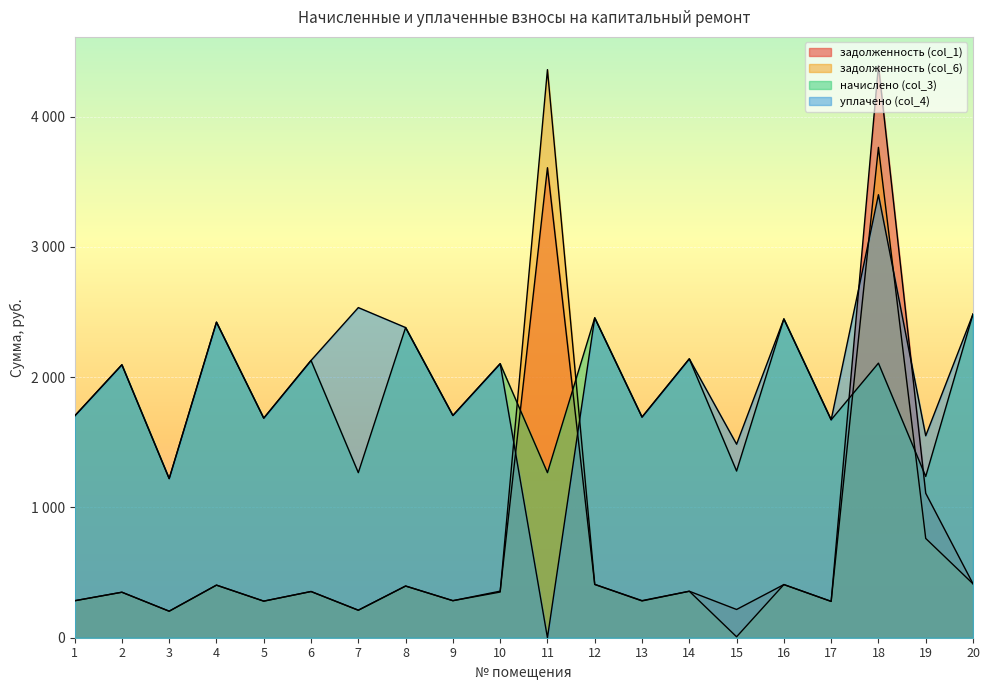

Reading left to right, transcribe all the data shown in this chart.

задолженность (col_1): 1=283.9	2=349.3	3=203.6	4=403.6	5=280.8	6=354.7	7=211.1	8=396.8	9=284.3	10=357.3	11=3607.3	12=409.2	13=284.7	14=356.7	15=216.8	16=407.8	17=278.8	18=4391.7	19=1108.8	20=414.0
задолженность (col_6): 1=283.6	2=349.1	3=203.6	4=403.6	5=280.8	6=354.7	7=211.1	8=396.8	9=284.3	10=350.5	11=4360.0	12=409.2	13=282.2	14=356.7	15=7.2	16=408.1	17=278.8	18=3763.5	19=762.1	20=414.0
начислено (col_3): 1=1701.5	2=2094.8	3=1221.3	4=2421.9	5=1685.0	6=2128.0	7=1266.8	8=2380.5	9=1705.7	10=2103.1	11=1266.8	12=2455.0	13=1693.3	14=2140.4	15=1279.3	16=2446.7	17=1672.6	18=2107.3	19=1237.9	20=2484.0
уплачено (col_4): 1=1701.5	2=2094.8	3=1221.3	4=2421.9	5=1685.0	6=2128.0	7=2533.7	8=2380.5	9=1705.7	10=2103.1	11=0.0	12=2455.0	13=1693.5	14=2140.4	15=1485.3	16=2446.7	17=1672.6	18=3400.0	19=1550.0	20=2484.0